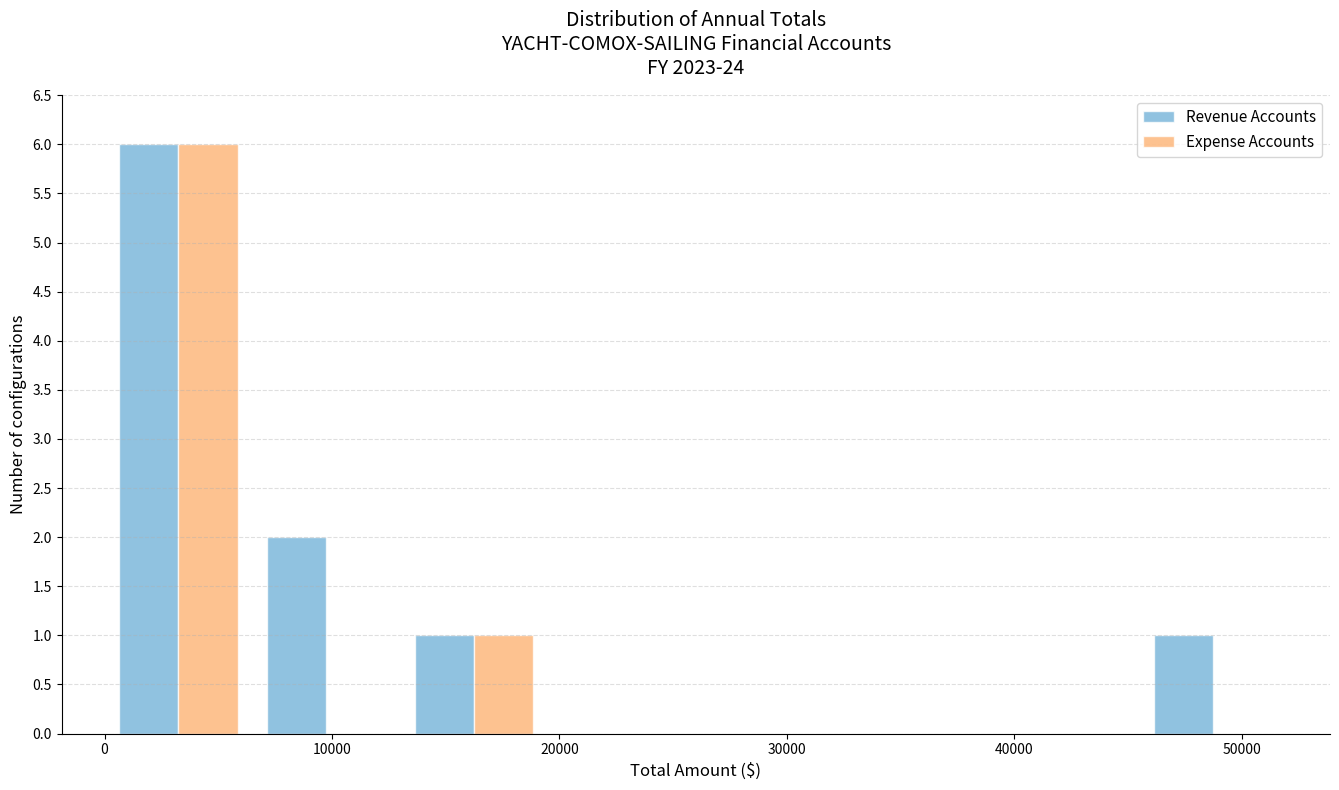

In the Revenue Accounts series, which range on the x-axis has the tallest bar?

0 to 6500